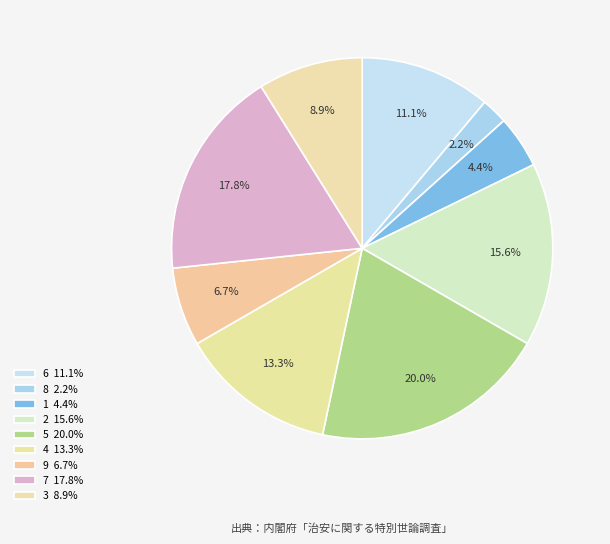

How many slices are in this pie chart?

9